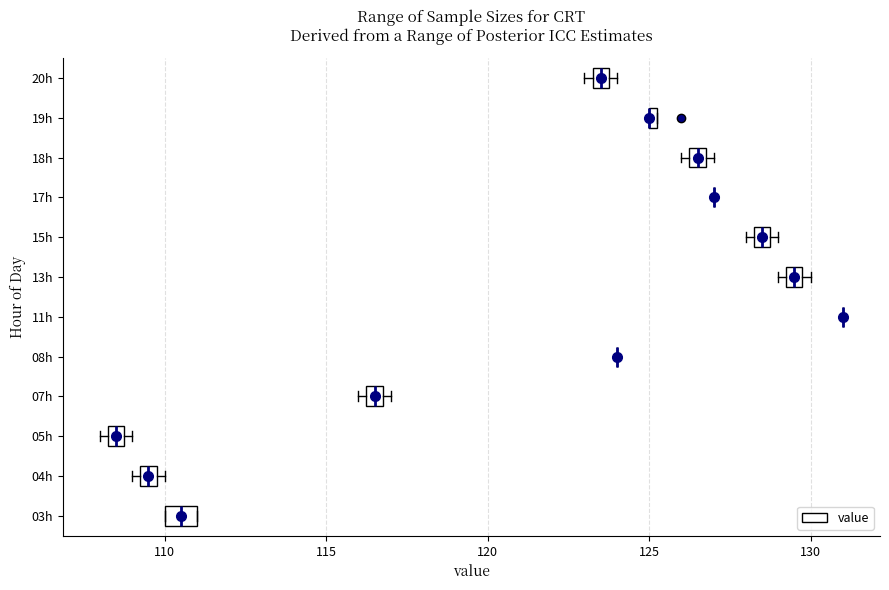

Comparing the boxes themselves (not the whiskers), which one is the widest?

03h